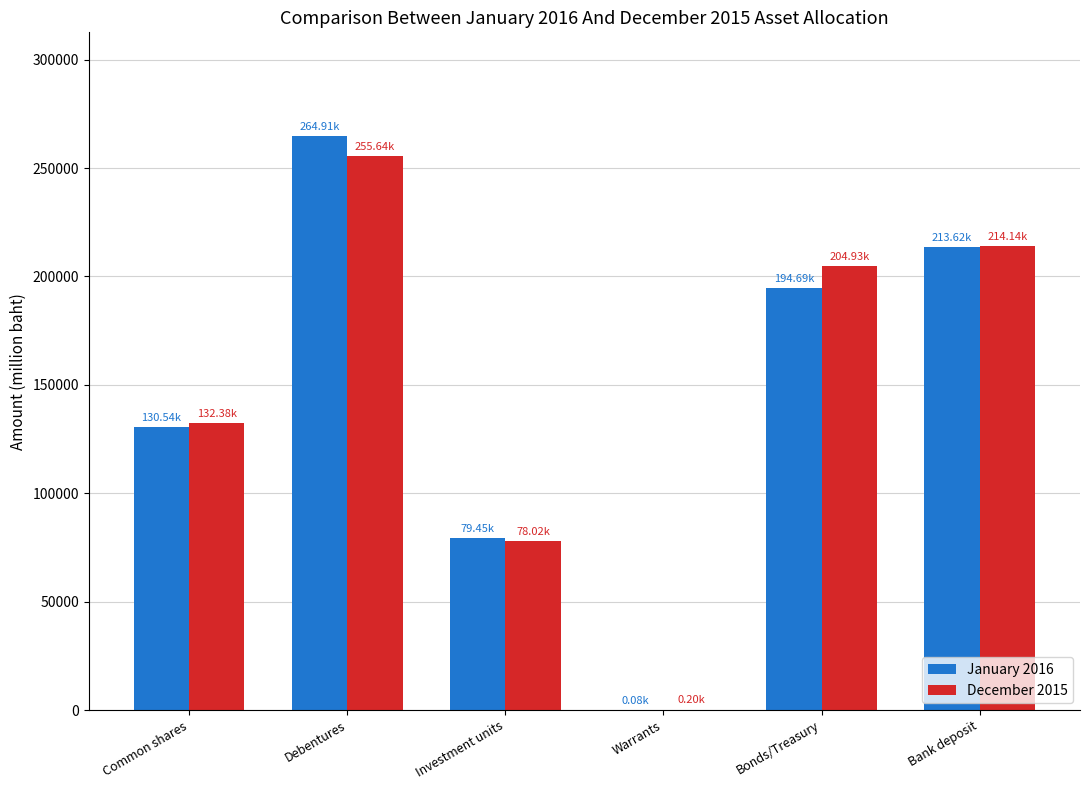

Between Debentures and Investment units, which series saw the biggest shift?

January 2016